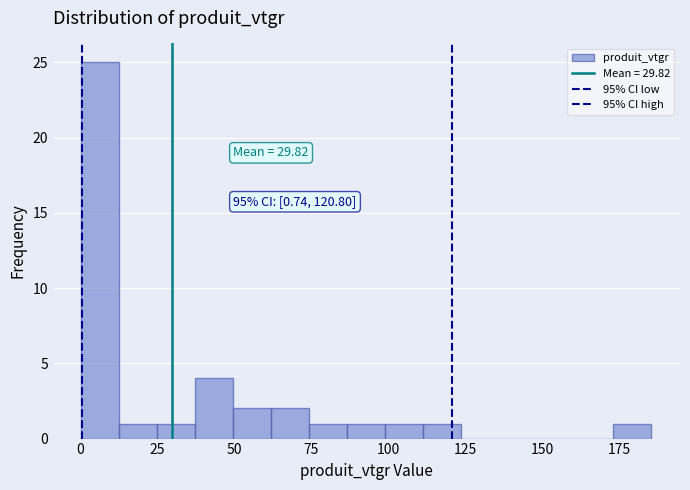

Around what value on the x-axis is the tallest bar? Give the approximate position of its centre, as read against the axis.

5